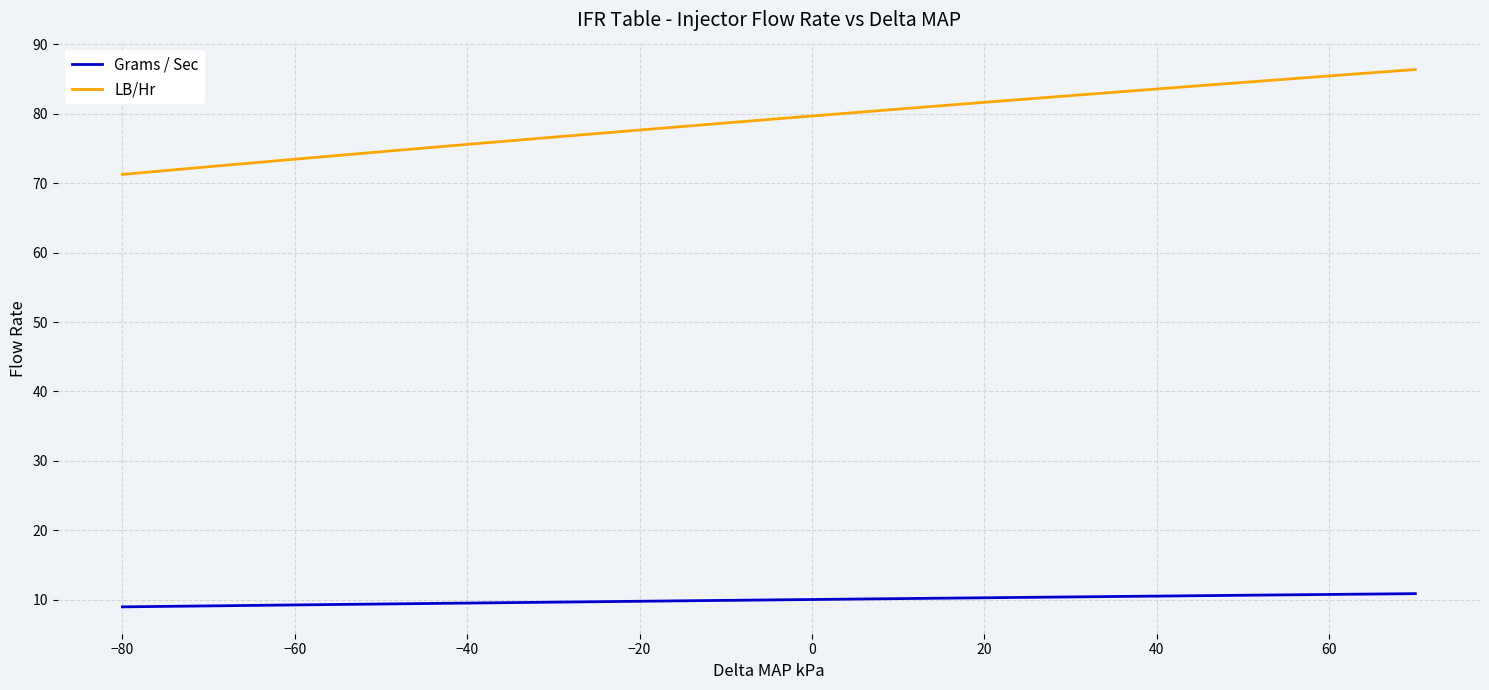

Rank the series by their average value, from highest to lowest.

LB/Hr, Grams / Sec